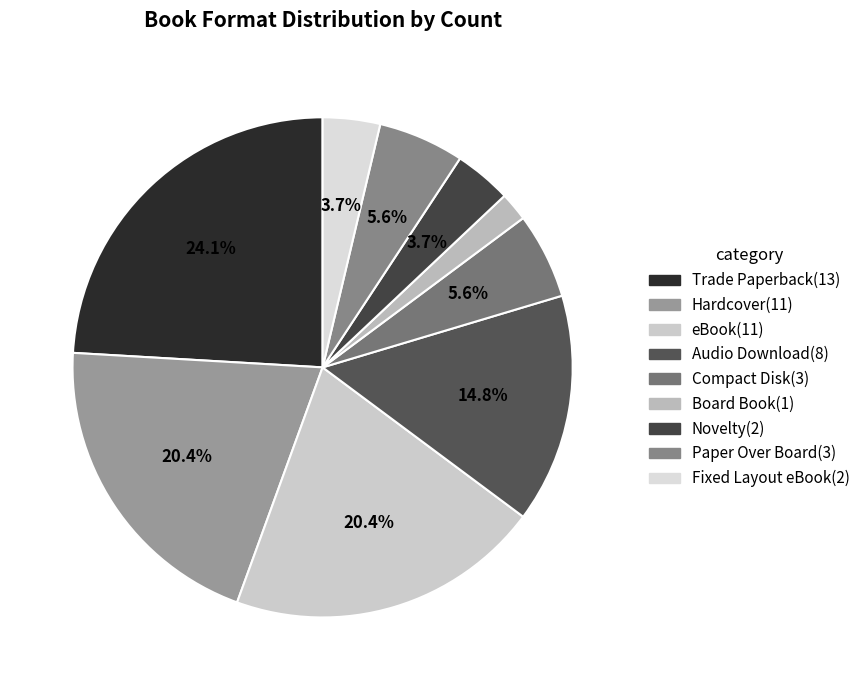

The Fixed Layout eBook slice represents 4% of the pie. True or false?

True